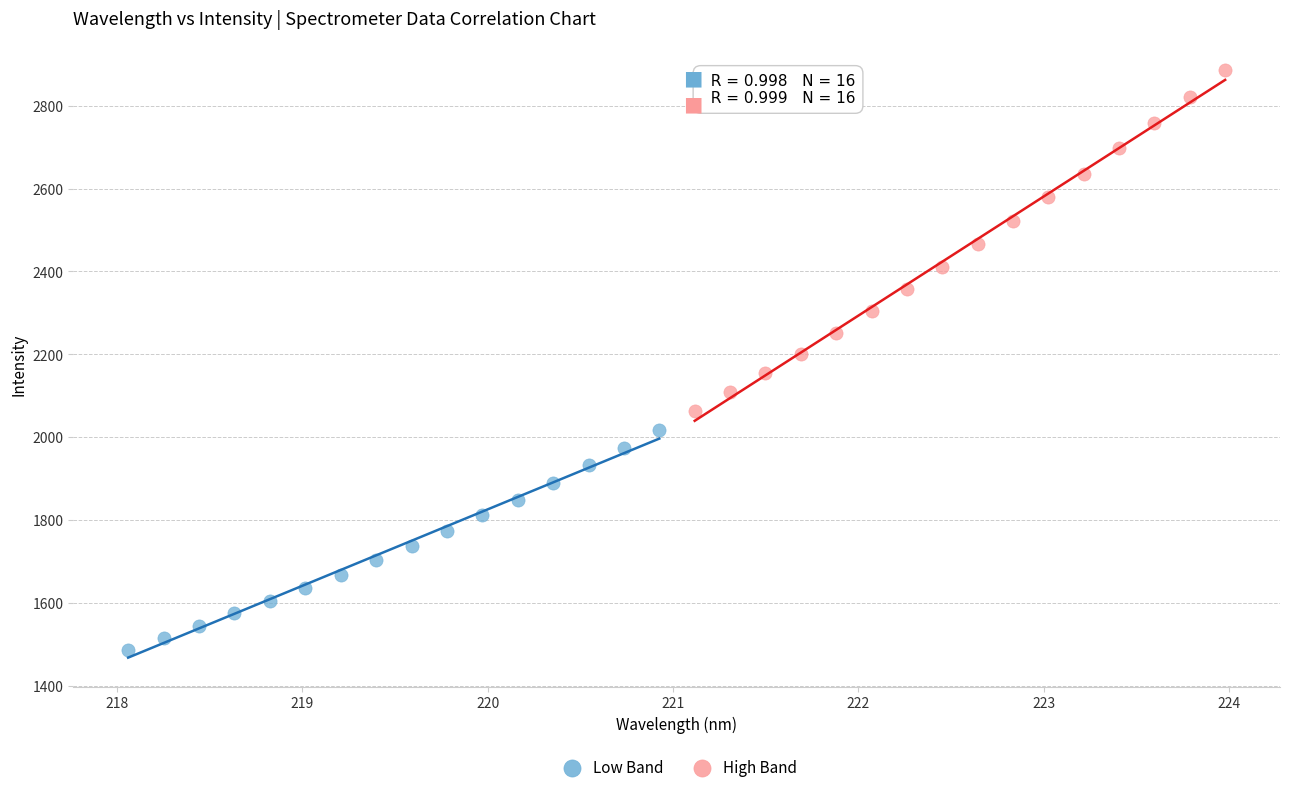

Which series reaches the maximum Y coordinate?

High Band